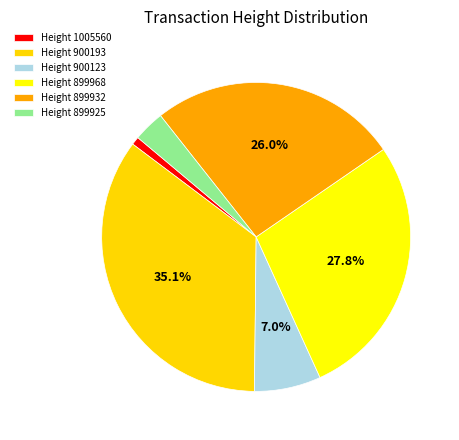

Which slice is the smallest?

1005560